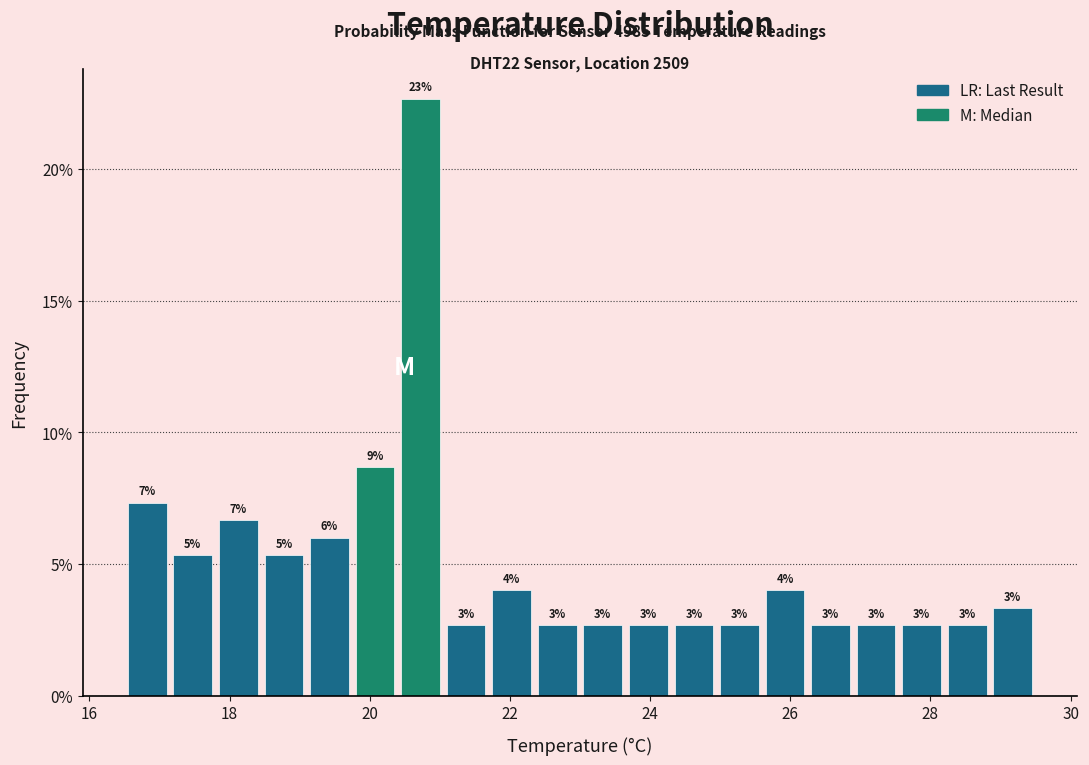

Read against the x-axis, roughly where is the centre of the tallest bar?

20.8